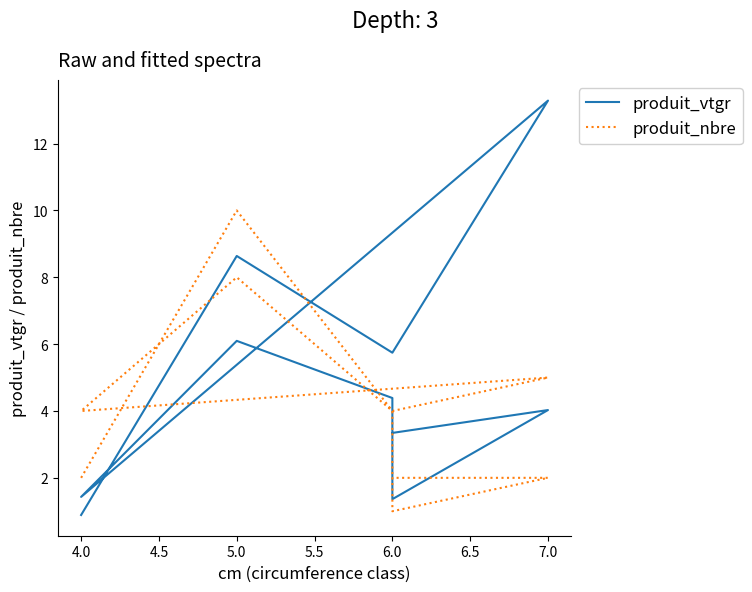

How many categories are shown in the chart?

10